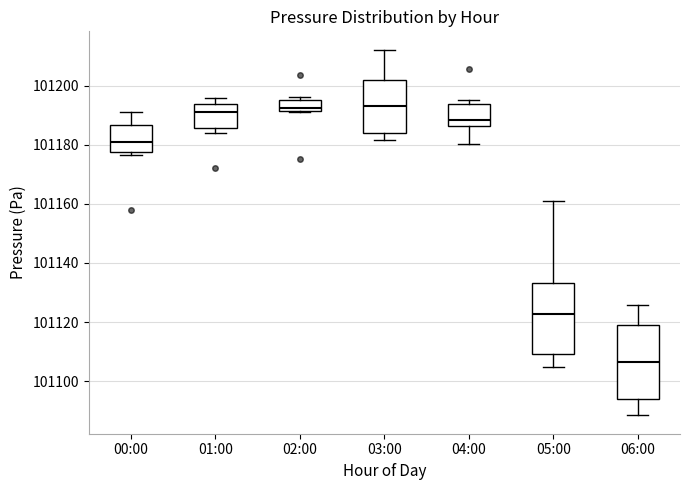

Reading left to right, transcribe this box plot: for each box, give where its median line is, the range the box spans, and where its two whiskers end, as read against the y-axis. The values are not printed on the chart, so give them approximately, as read against the axis.

00:00: median 101180, box 101178 to 101186, whiskers 101176 to 101192
01:00: median 101192, box 101186 to 101194, whiskers 101184 to 101196
02:00: median 101192 (just above the box's lower edge), box 101192 to 101196, whiskers 101192 to 101196 (just above the box's upper edge)
03:00: median 101194, box 101184 to 101202, whiskers 101182 to 101212
04:00: median 101188, box 101186 to 101194, whiskers 101180 to 101196
05:00: median 101122, box 101110 to 101134, whiskers 101104 to 101162
06:00: median 101106, box 101094 to 101120, whiskers 101088 to 101126